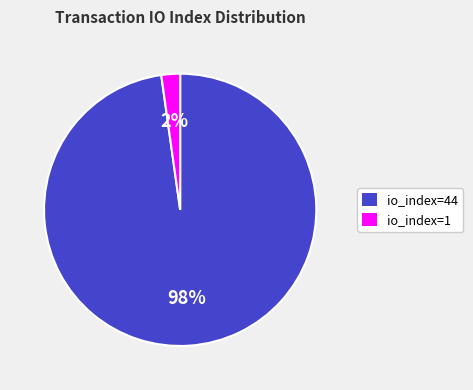

Between io_index=1 and io_index=44, which is larger?

io_index=44